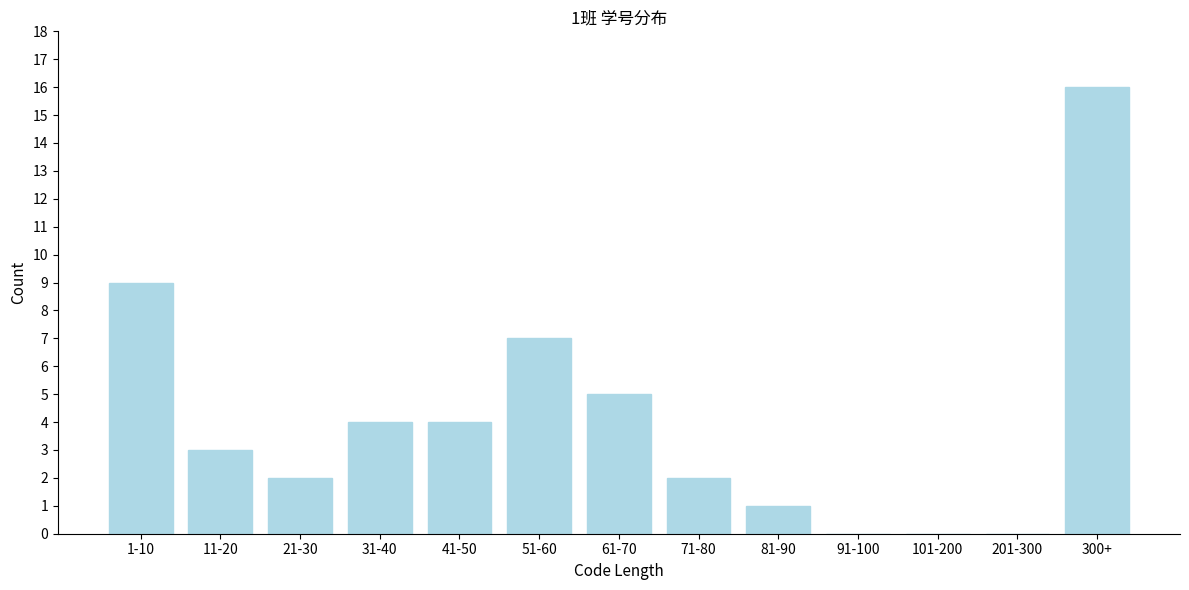

Reading right to left, what are all the values shown in this chart?

300+=16	201-300=0	101-200=0	91-100=0	81-90=1	71-80=2	61-70=5	51-60=7	41-50=4	31-40=4	21-30=2	11-20=3	1-10=9